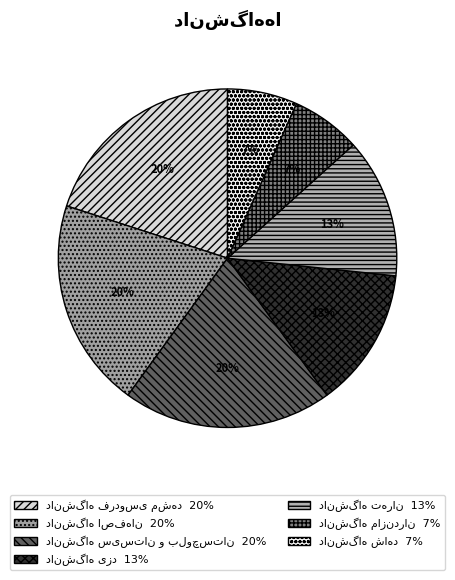

To the nearest percent, what percentage of the pie is دانشگاه شاهد?

7%